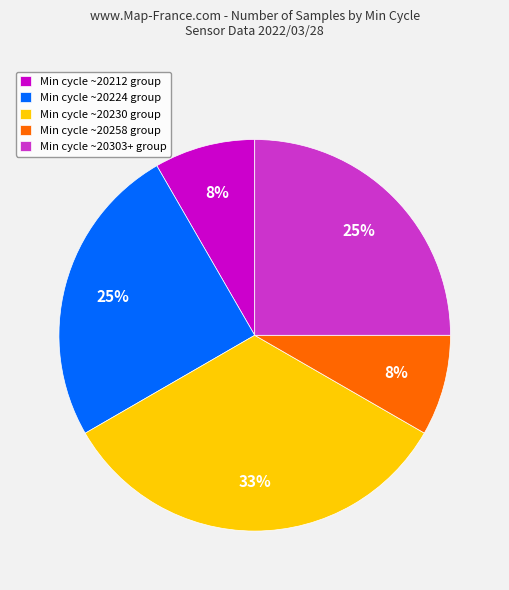

Is there a majority slice in this chart?

No